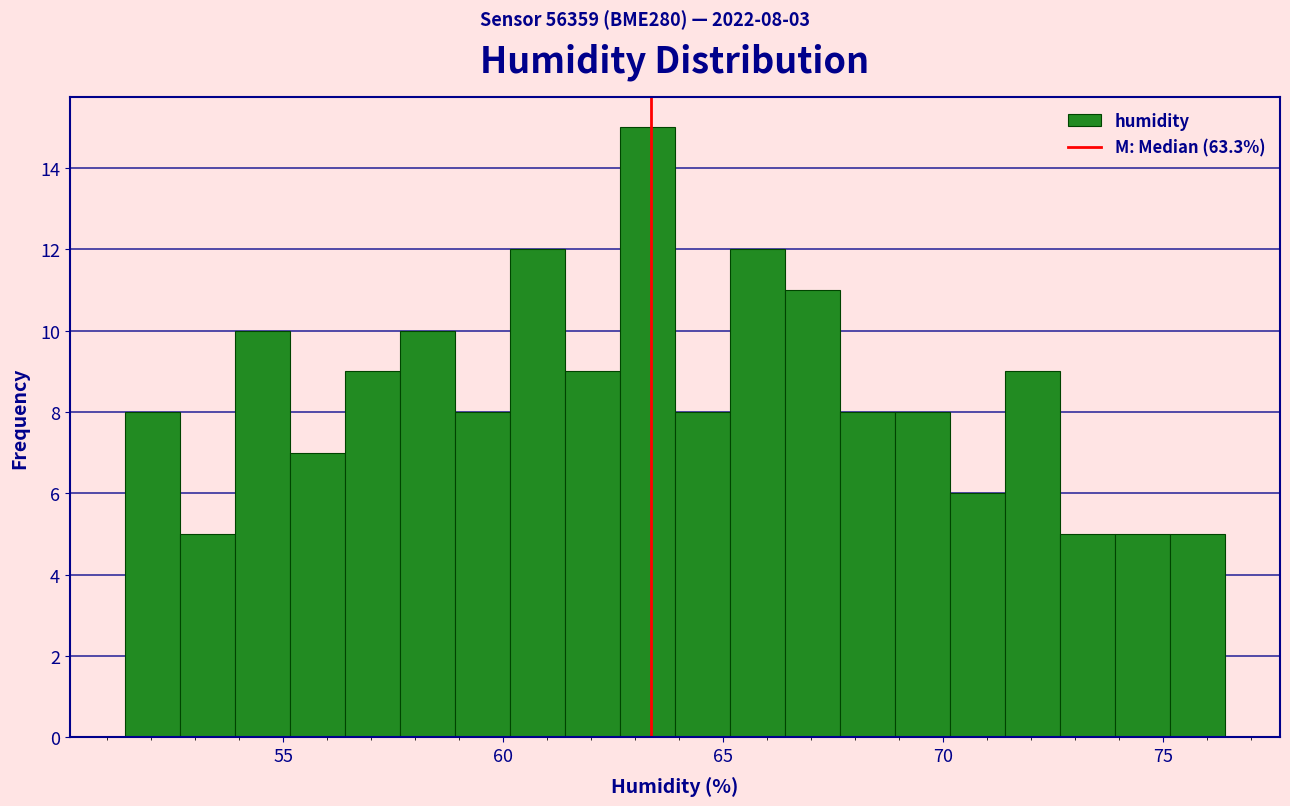

Around what value on the x-axis is the tallest bar? Give the approximate position of its centre, as read against the axis.

63.5